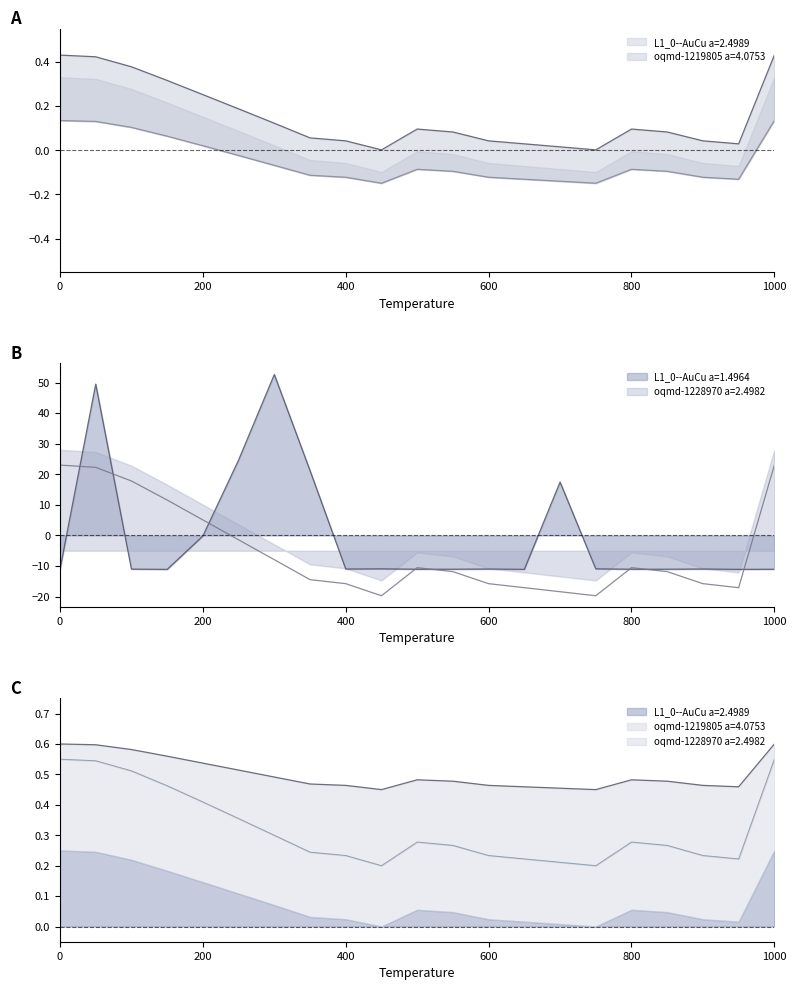

Where is oqmd-1228970 a=2.4982 nearest to the value 1?

250.0